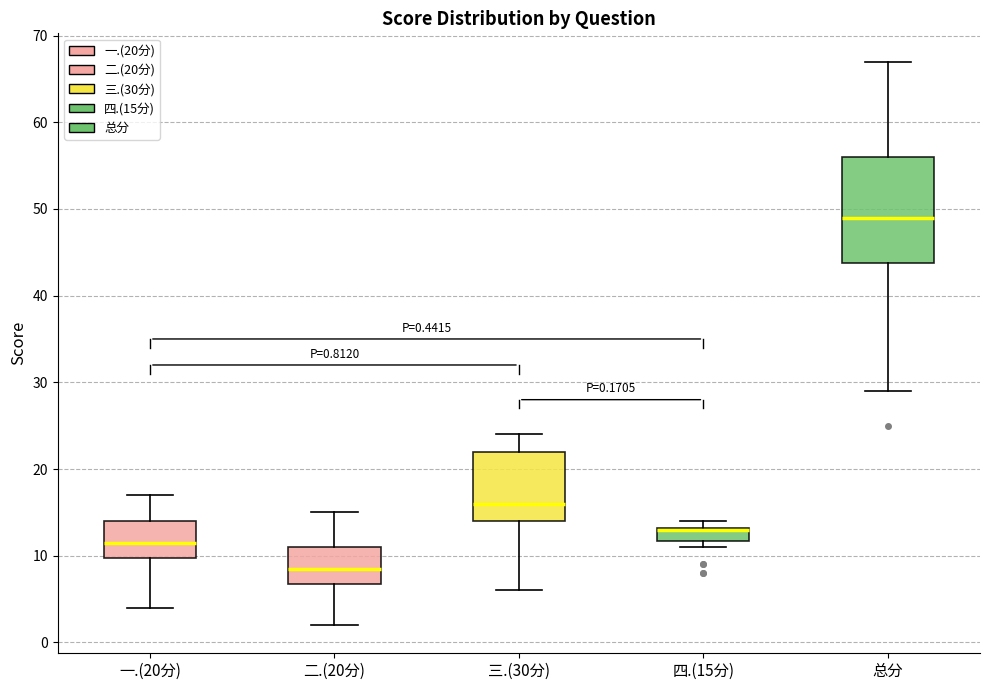

Which box is the tallest, from its lower edge to its upper edge?

总分